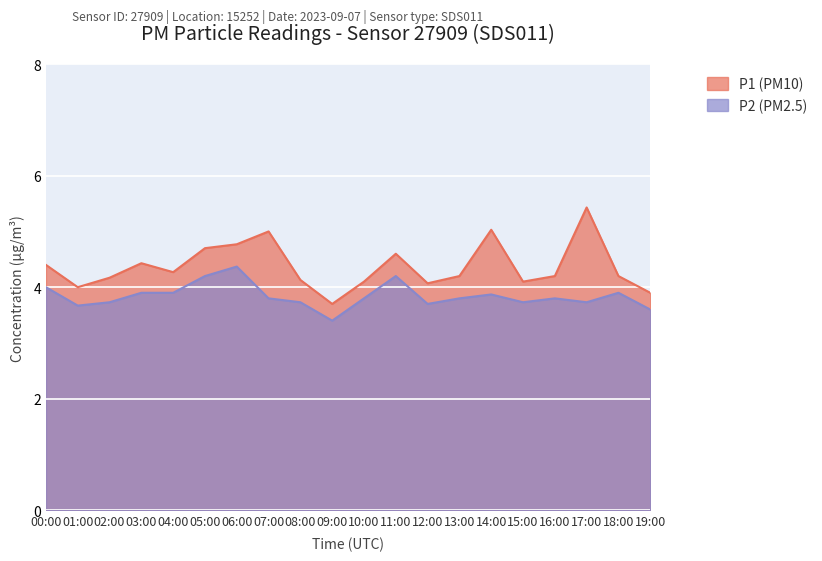

True or false: P1 has more than 1 interior local peaks.

True